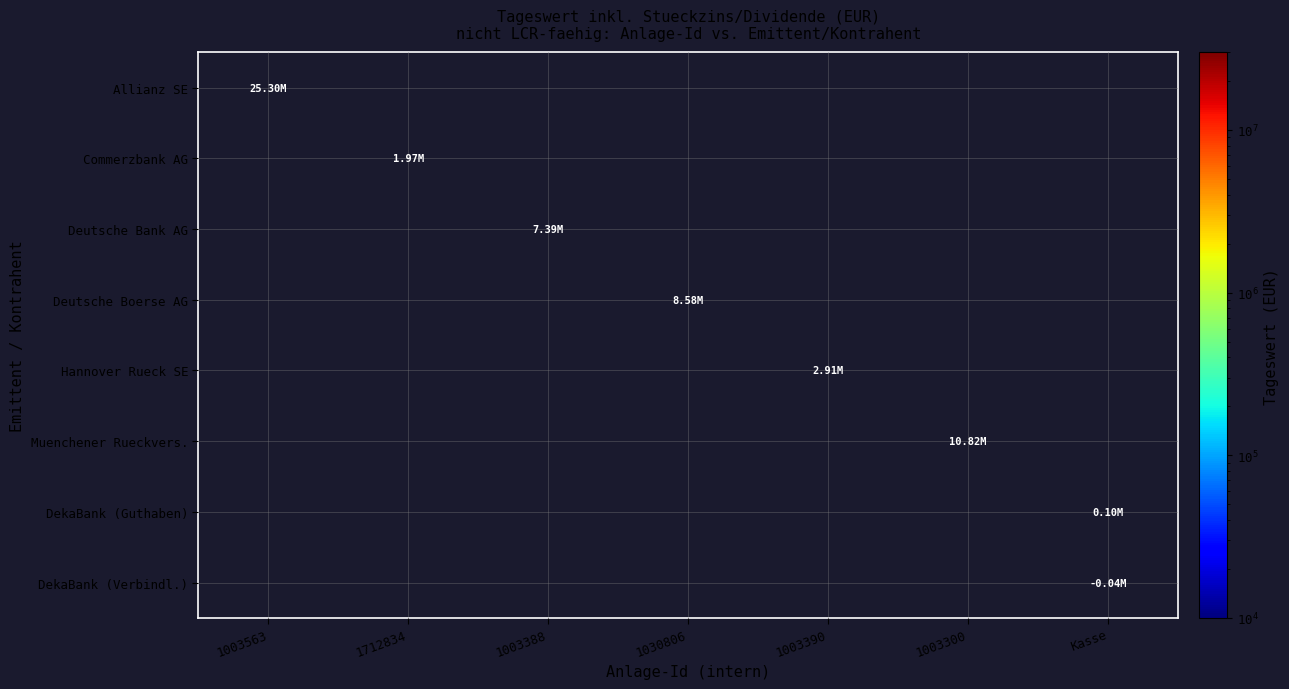

Reading left to right, transcribe all the data shown in this chart.

Allianz SE: 1003563=25295319.0	1712834=0.0	1003388=0.0	1030806=0.0	1003390=0.0	1003300=0.0	Kasse=0.0
Commerzbank AG: 1003563=0.0	1712834=1972692.1	1003388=0.0	1030806=0.0	1003390=0.0	1003300=0.0	Kasse=0.0
Deutsche Bank AG: 1003563=0.0	1712834=0.0	1003388=7390496.7	1030806=0.0	1003390=0.0	1003300=0.0	Kasse=0.0
Deutsche Boerse AG: 1003563=0.0	1712834=0.0	1003388=0.0	1030806=8583727.4	1003390=0.0	1003300=0.0	Kasse=0.0
Hannover Rueck SE: 1003563=0.0	1712834=0.0	1003388=0.0	1030806=0.0	1003390=2908143.0	1003300=0.0	Kasse=0.0
Muenchener Rueckvers.: 1003563=0.0	1712834=0.0	1003388=0.0	1030806=0.0	1003390=0.0	1003300=10819085.8	Kasse=0.0
DekaBank (Guthaben): 1003563=0.0	1712834=0.0	1003388=0.0	1030806=0.0	1003390=0.0	1003300=0.0	Kasse=103878.1
DekaBank (Verbindl.): 1003563=0.0	1712834=0.0	1003388=0.0	1030806=0.0	1003390=0.0	1003300=0.0	Kasse=38303.8